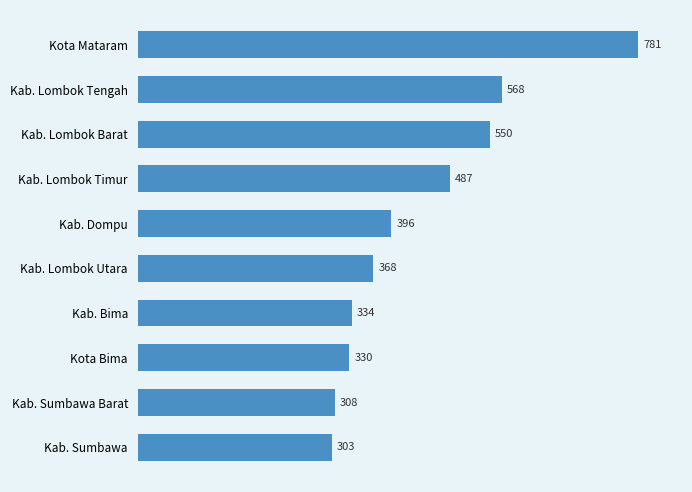

Reading bottom to top, transcribe all the data shown in this chart.

303	308	330	334	368	396	487	550	568	781